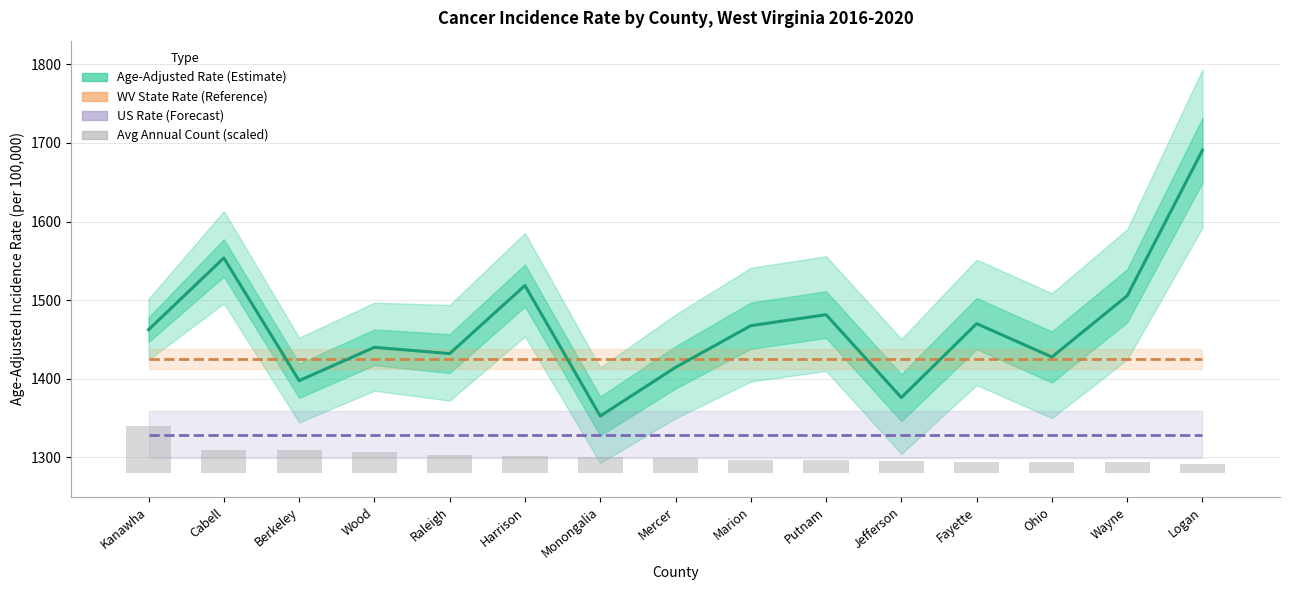

Which category has the highest value in the US Rate series?

Kanawha